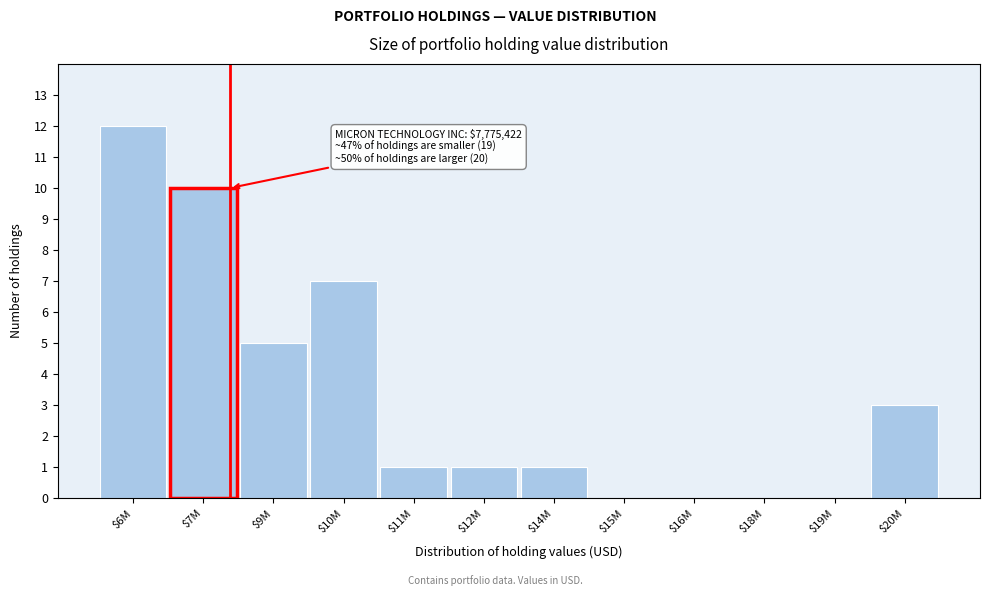

What is the greatest value displayed?

12